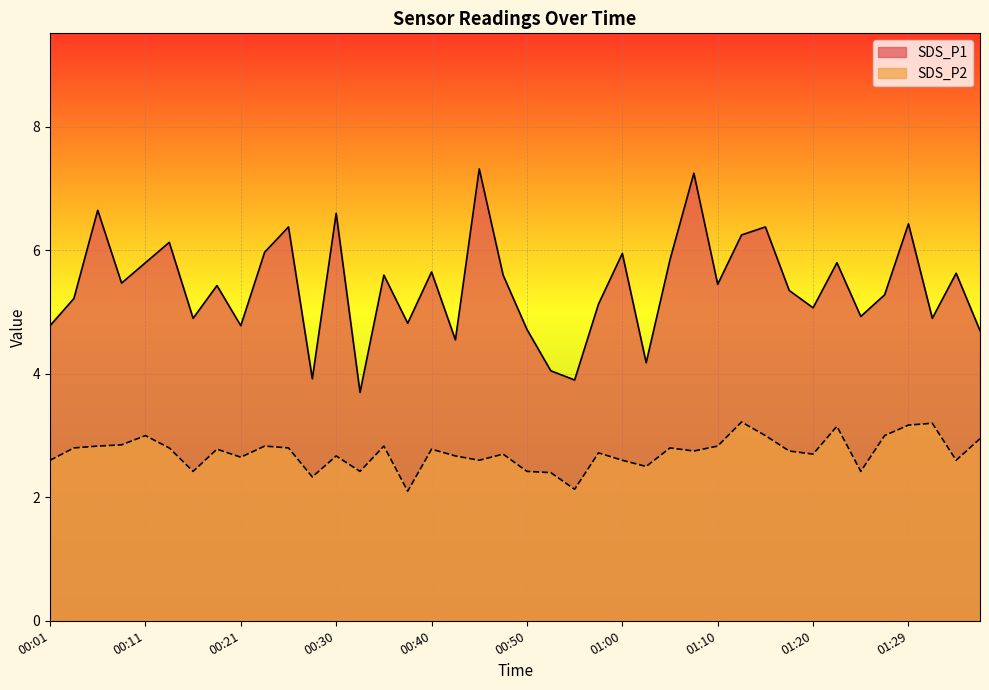

Is the value of SDS_P1 at 01:32 greater than the value of SDS_P2 at 00:55?

Yes